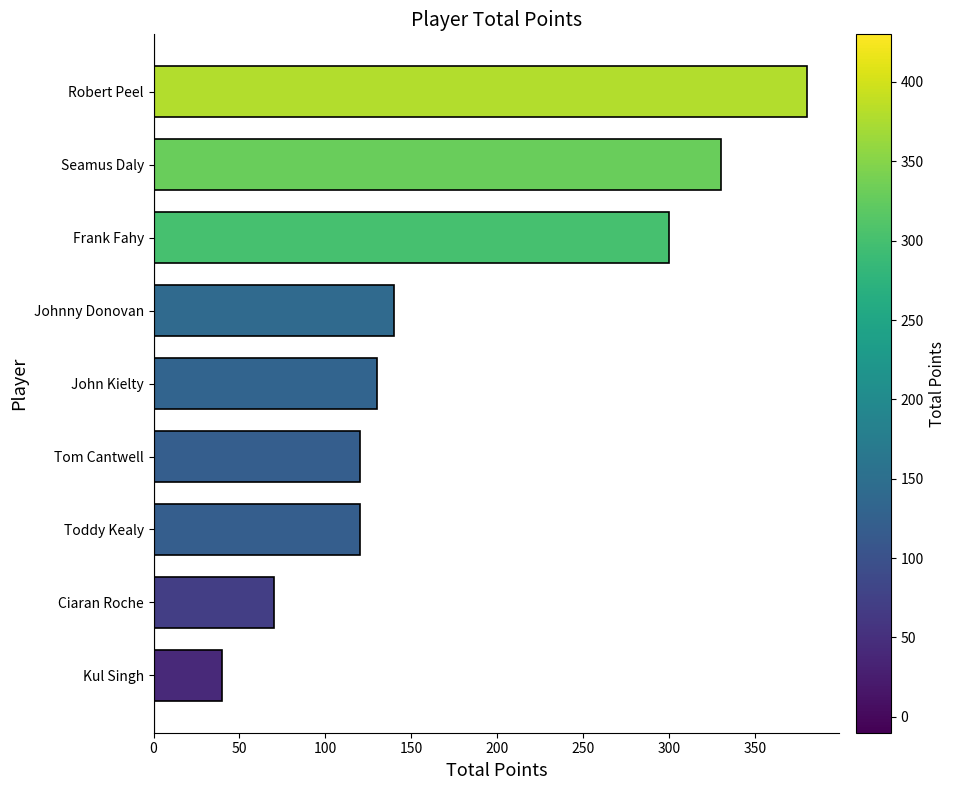

What is the sum of the values at Robert Peel and Frank Fahy?

680